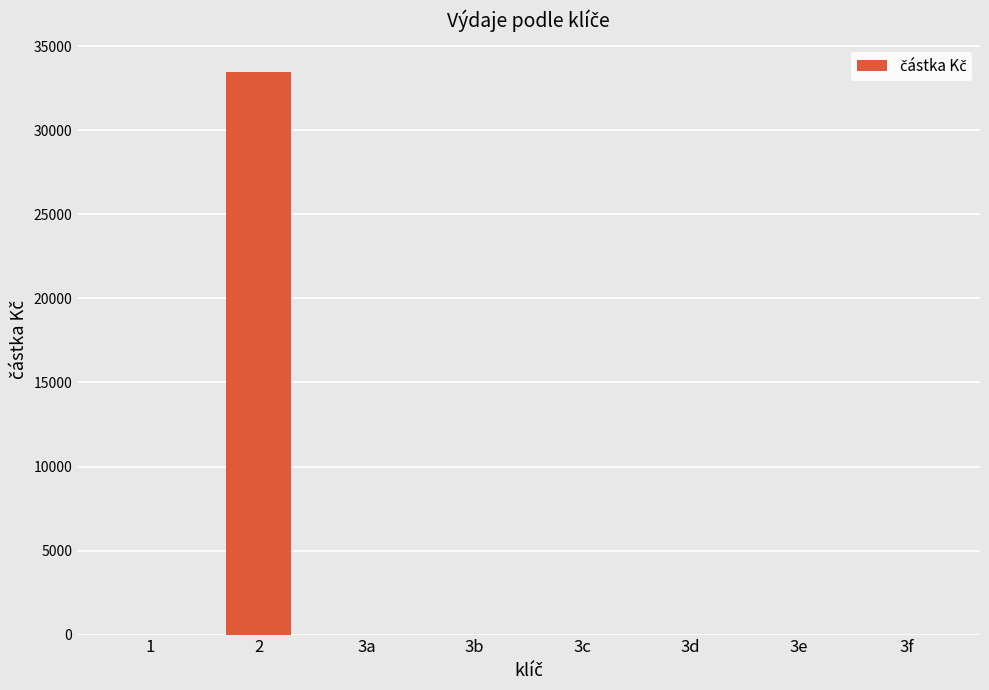

The value at 1 is 0. True or false?

True